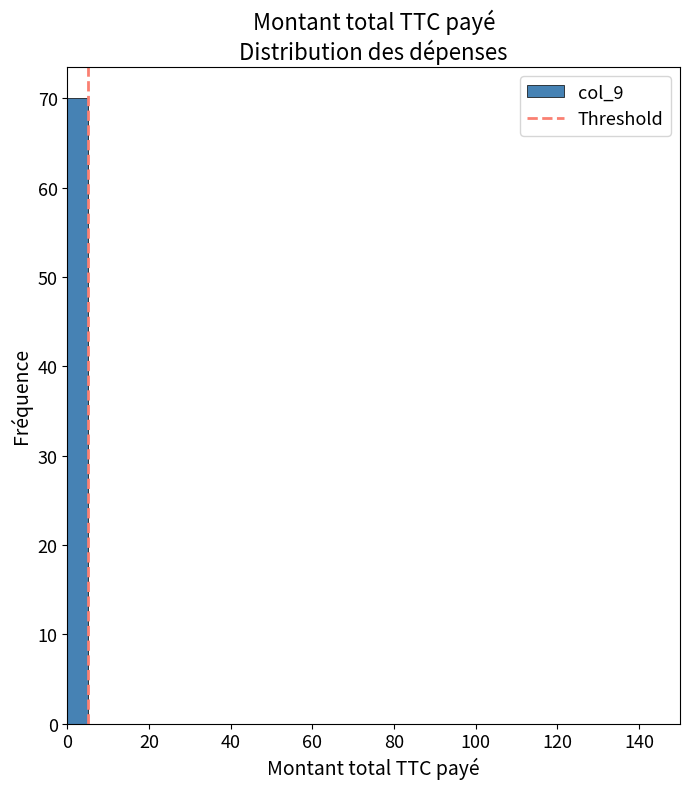

Read against the x-axis, roughly where is the centre of the tallest bar?

2